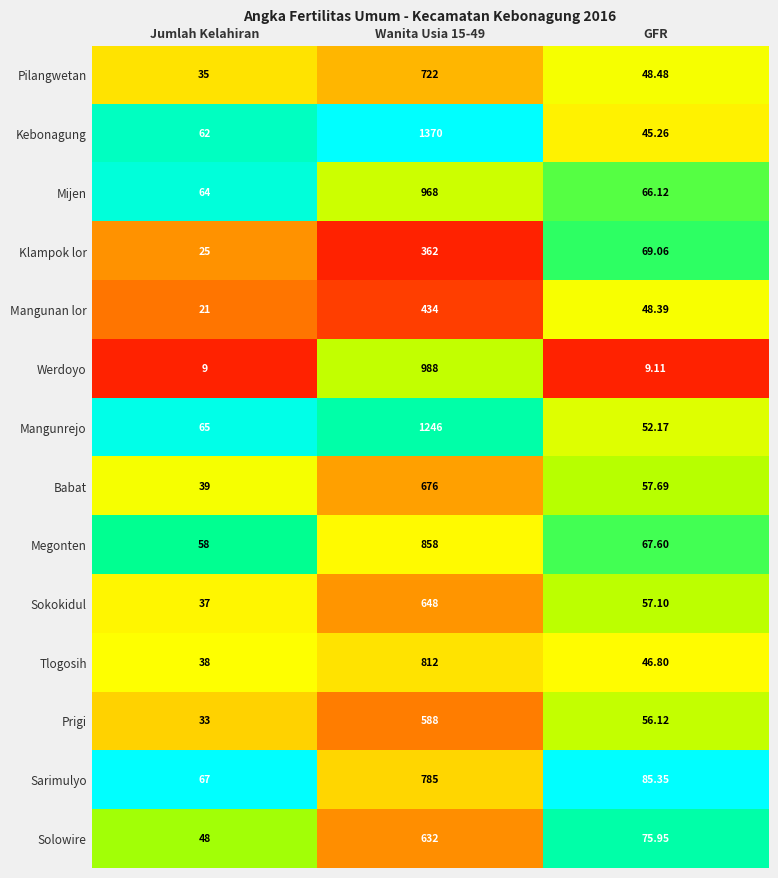

Which series has the widest spread of values?

Kebonagung